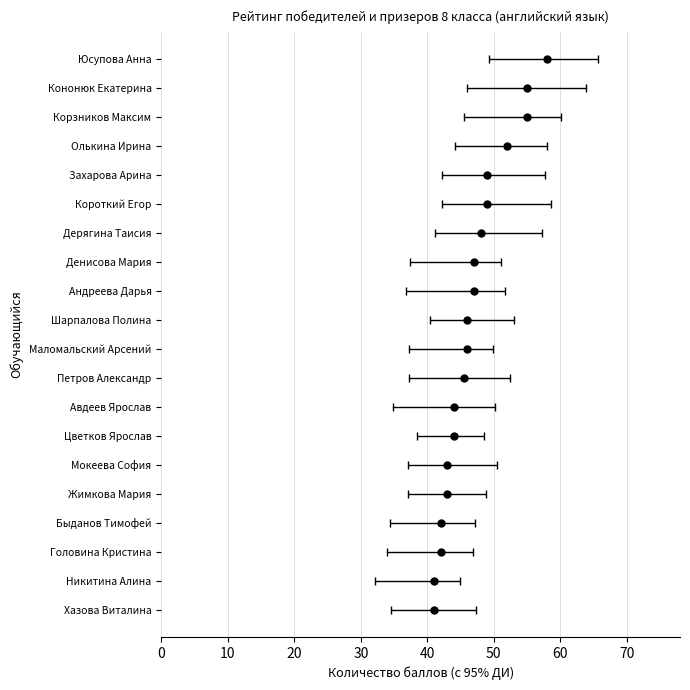

What is the value of the 4th bar from the left?

52.0